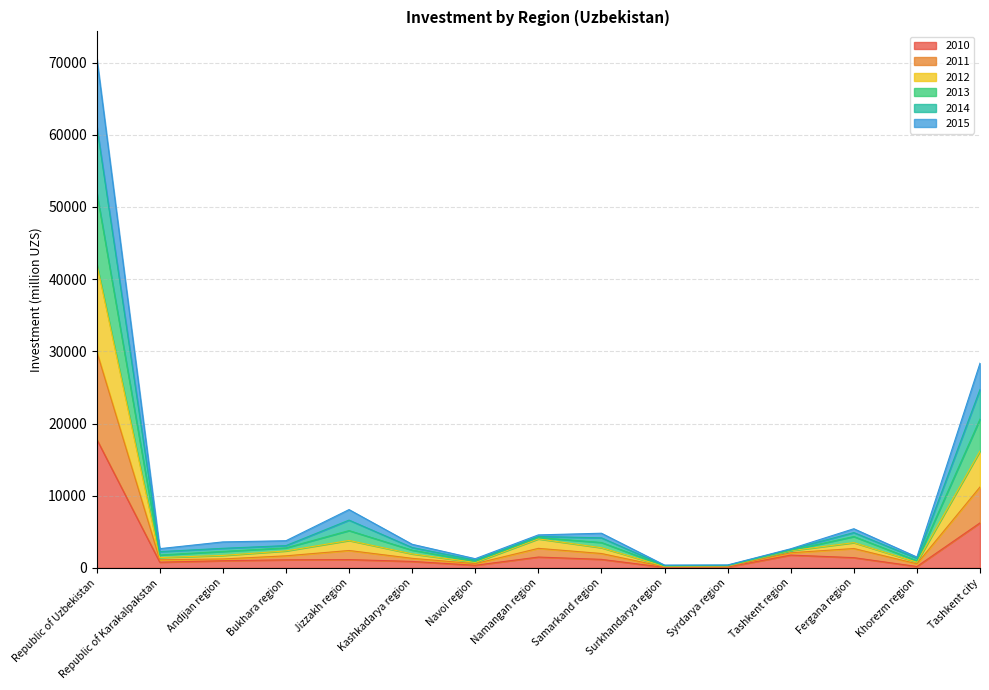

At which category is the sum across all series the highest?

Republic of Uzbekistan